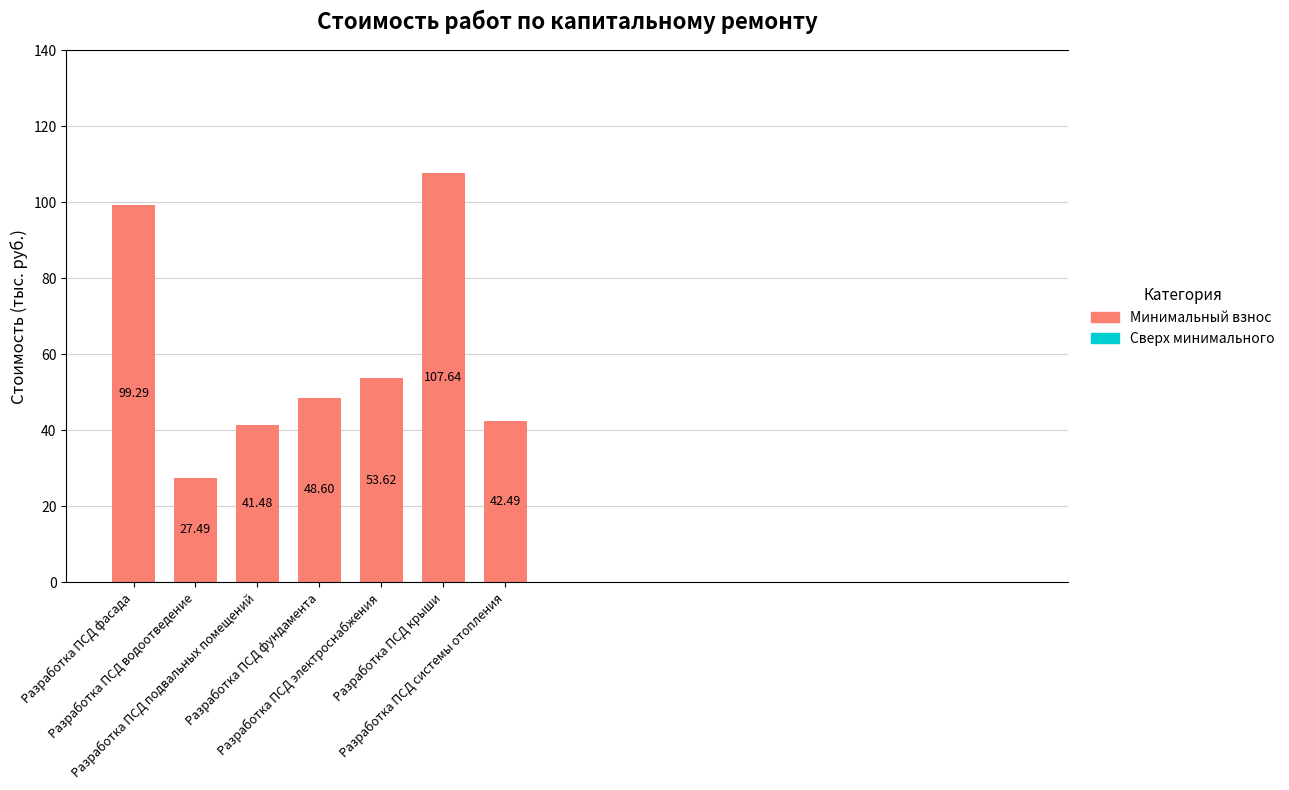

What is the sum of all values?

420.6